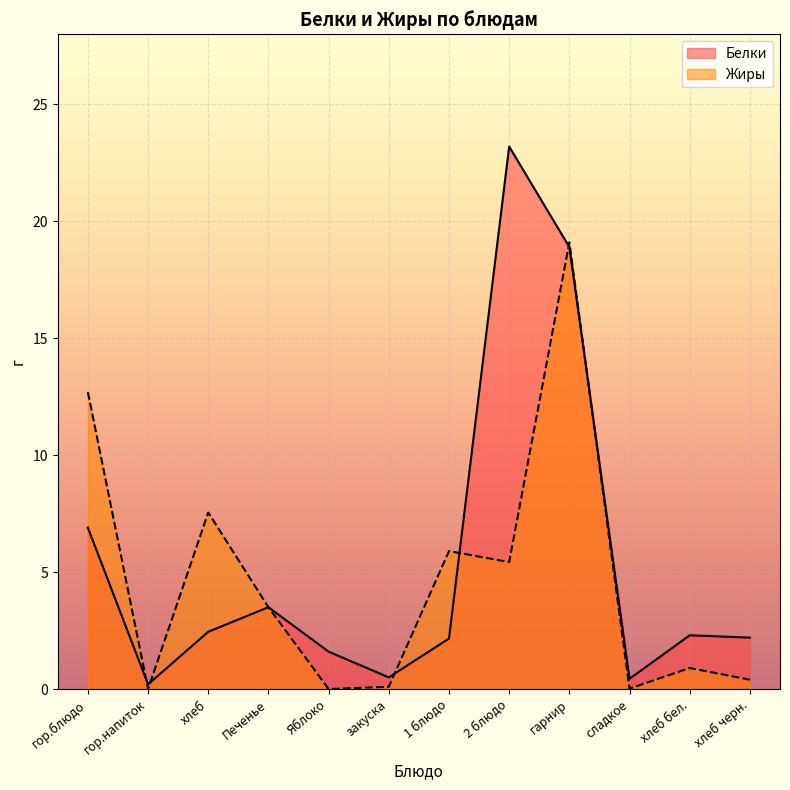

What is the label of the 6th point from the left?

закуска